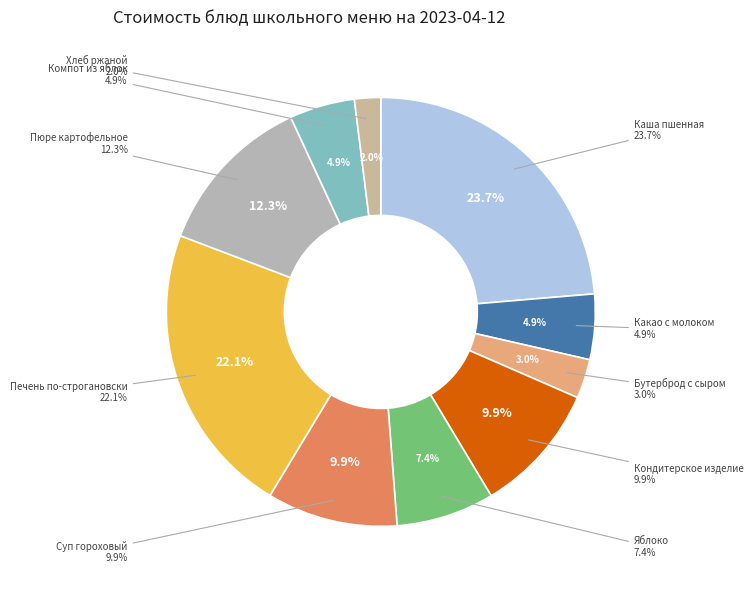

How many slices are in this pie chart?

10